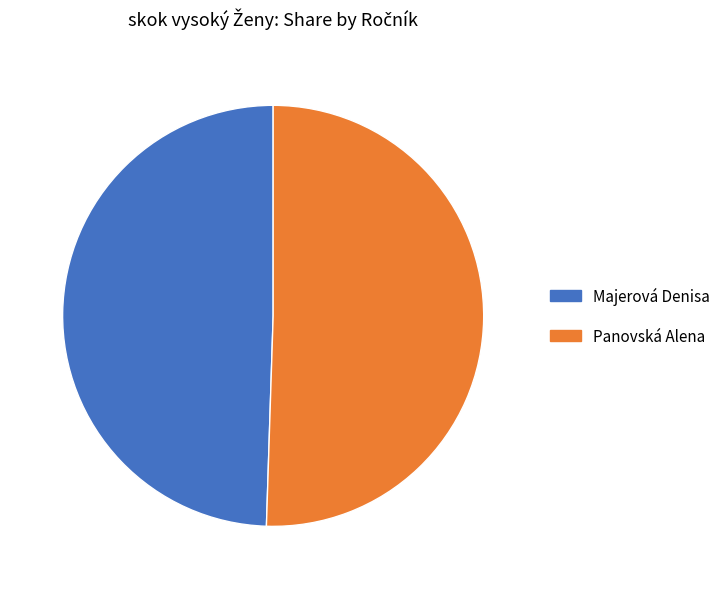

Which has a higher value, Panovská Alena or Majerová Denisa?

Panovská Alena